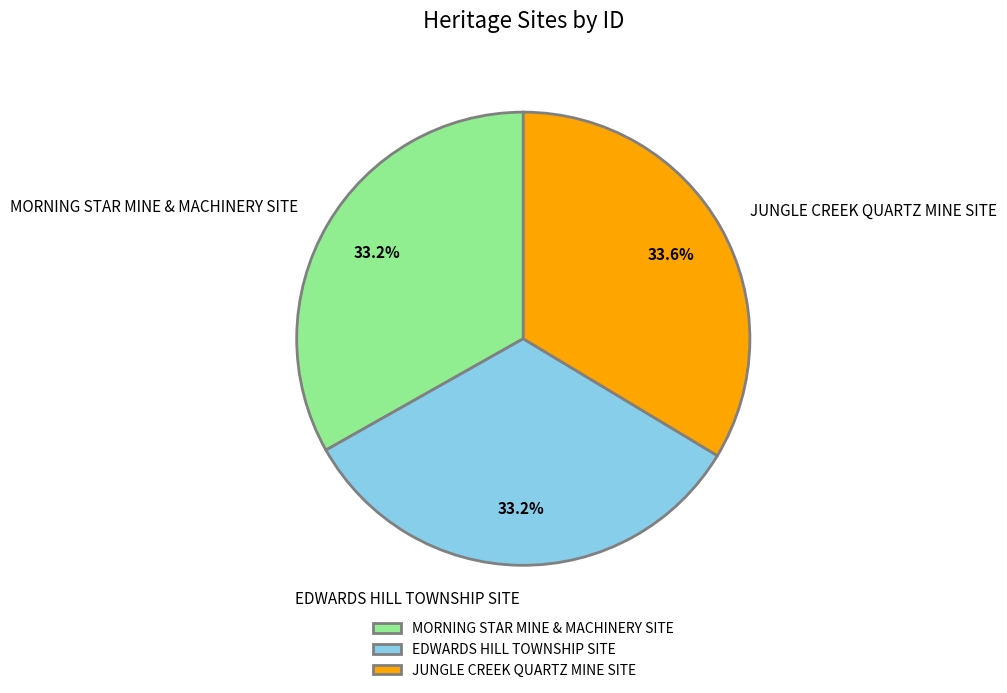

Does any single category account for the majority?

No